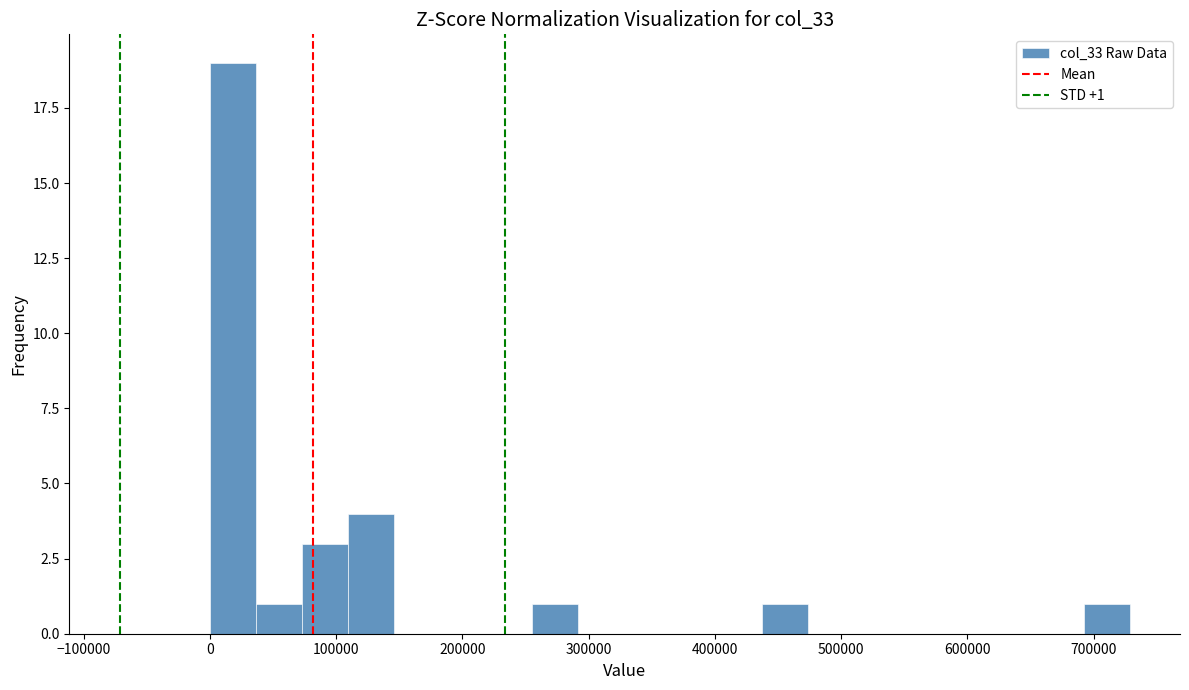

Around what value on the x-axis is the tallest bar? Give the approximate position of its centre, as read against the axis.

20000